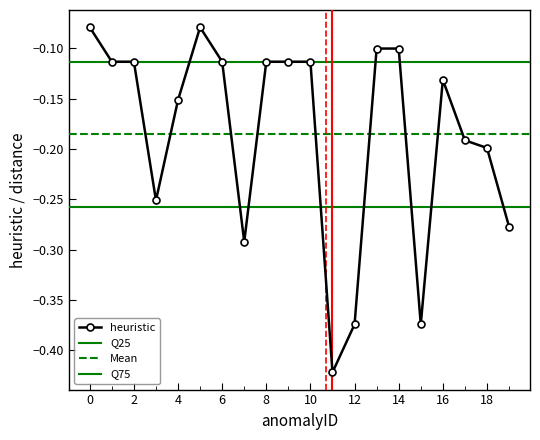

Reading left to right, transcribe all the data shown in this chart.

-0.1	-0.1	-0.1	-0.3	-0.2	-0.1	-0.1	-0.3	-0.1	-0.1	-0.1	-0.4	-0.4	-0.1	-0.1	-0.4	-0.1	-0.2	-0.2	-0.3